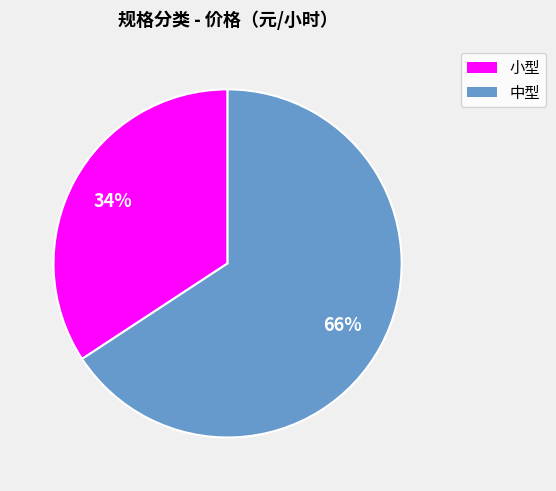

True or false: 小型 accounts for 23% of the total.

False